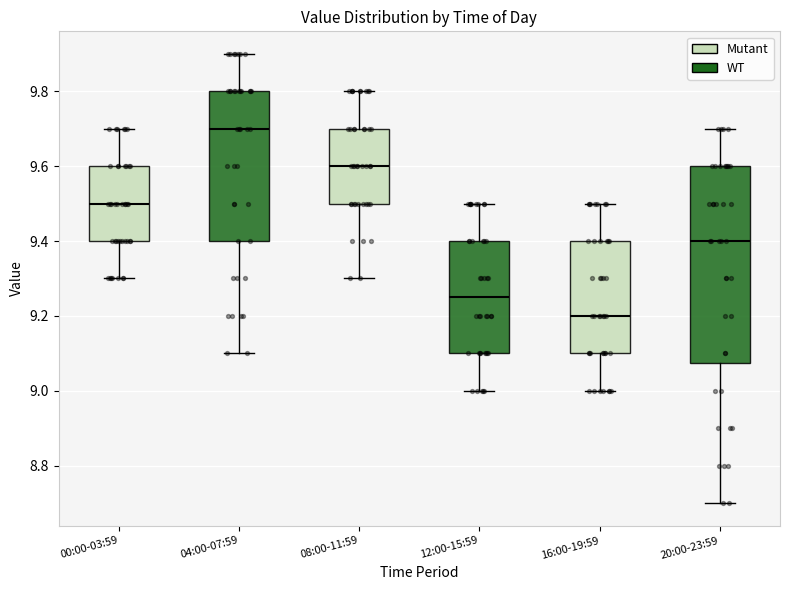

Reading left to right, transcribe this box plot: for each box, give where its median line is, the range the box spans, and where its two whiskers end, as read against the y-axis. The values are not printed on the chart, so give them approximately, as read against the axis.

00:00-03:59: median 9.50, box 9.40 to 9.60, whiskers 9.30 to 9.70
04:00-07:59: median 9.70, box 9.40 to 9.80, whiskers 9.10 to 9.90
08:00-11:59: median 9.60, box 9.50 to 9.70, whiskers 9.30 to 9.80
12:00-15:59: median 9.26, box 9.10 to 9.40, whiskers 9.00 to 9.50
16:00-19:59: median 9.20, box 9.10 to 9.40, whiskers 9.00 to 9.50
20:00-23:59: median 9.40, box 9.08 to 9.60, whiskers 8.70 to 9.70